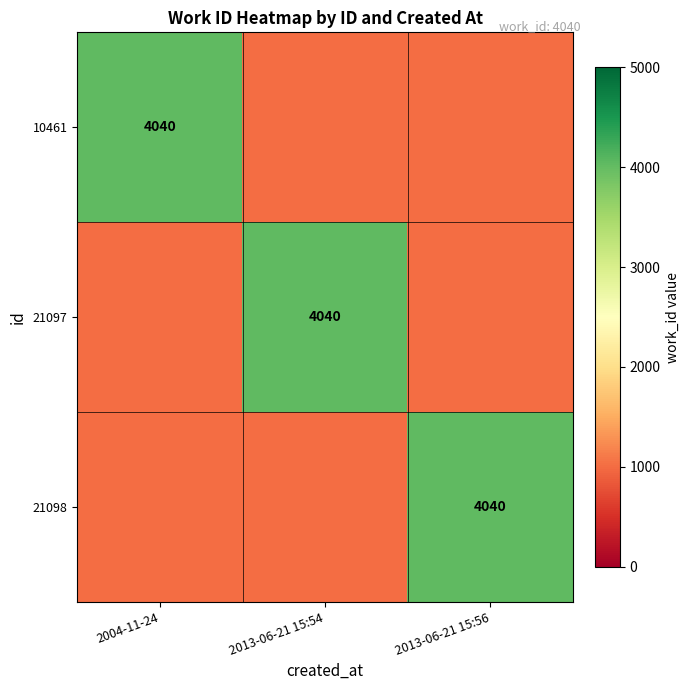

Is it true that 10461 equals 1801 at 2004-11-24?

False